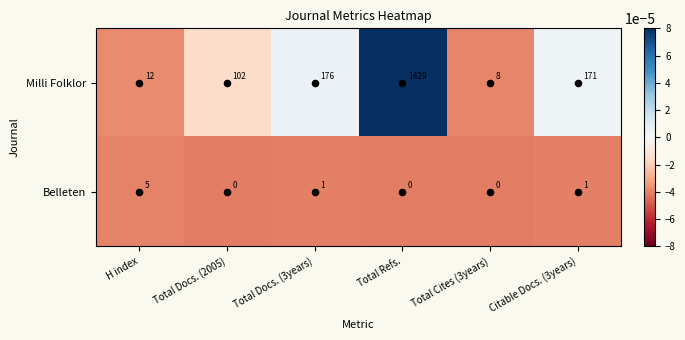

At which label does Belleten first exceed 1?

H index